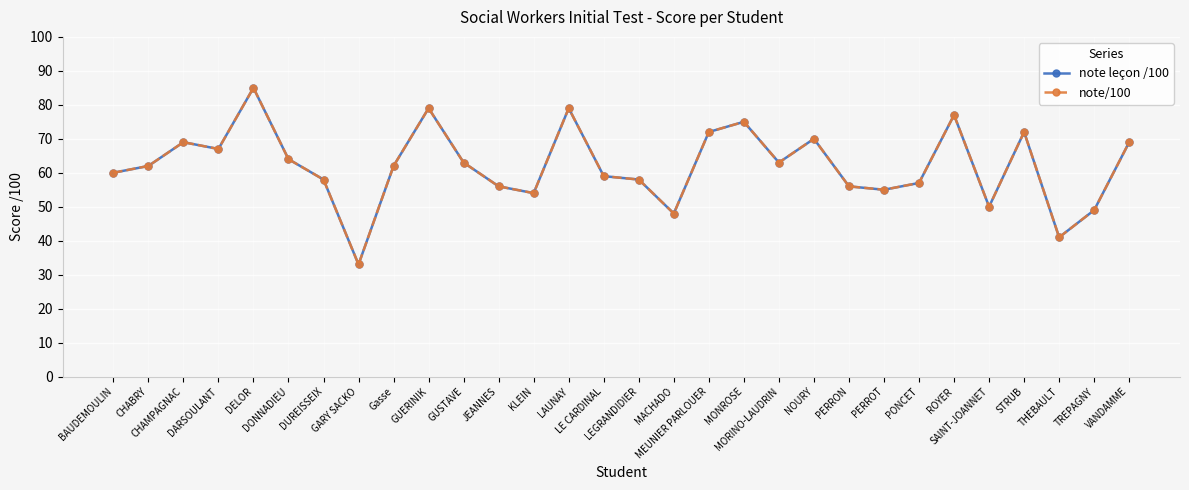

Rank the series at LAUNAY from highest to lowest value.

note leçon /100, note/100